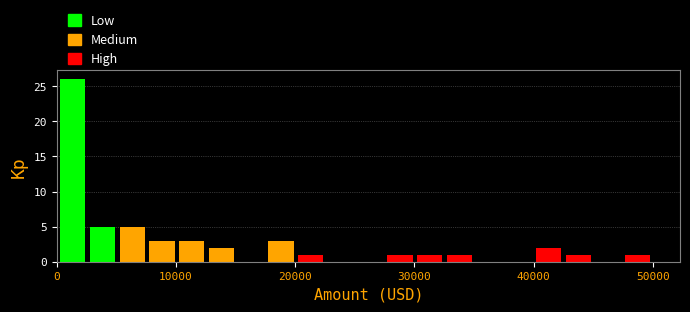

Read against the x-axis, roughly where is the centre of the tallest bar?

1000